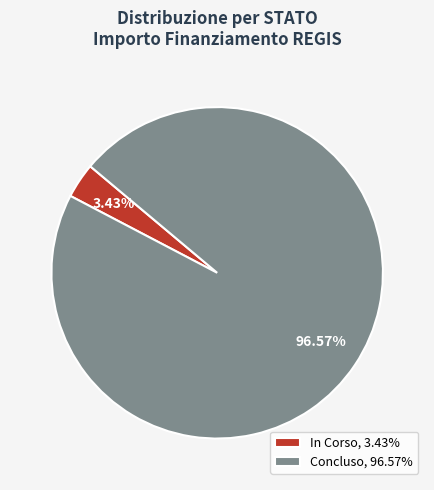

Do In Corso, 3.43% and Concluso, 96.57% together represent more than half of the pie?

Yes